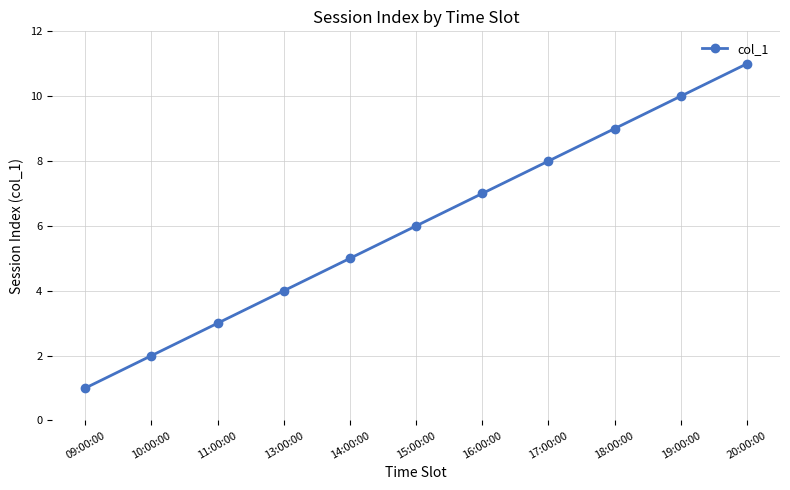

Which category has the lowest value across all series?

09:00:00